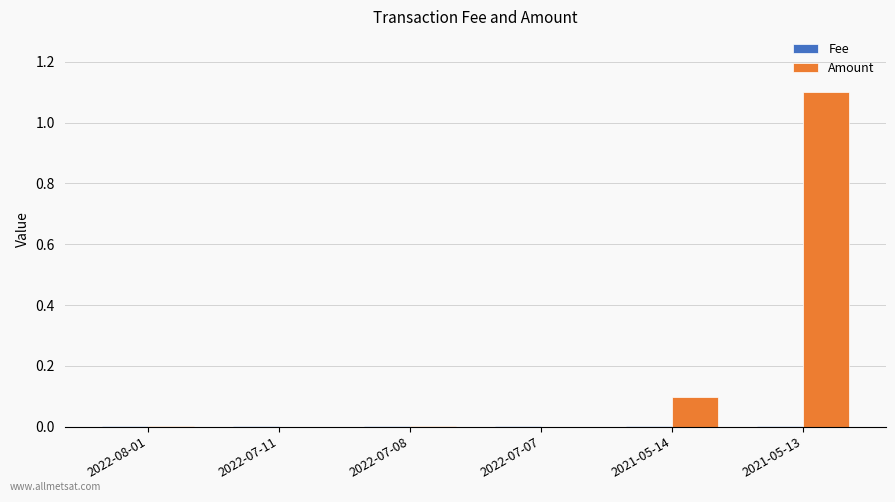

What is the difference between the Amount values at 2021-05-14 and 2022-08-01?

0.1